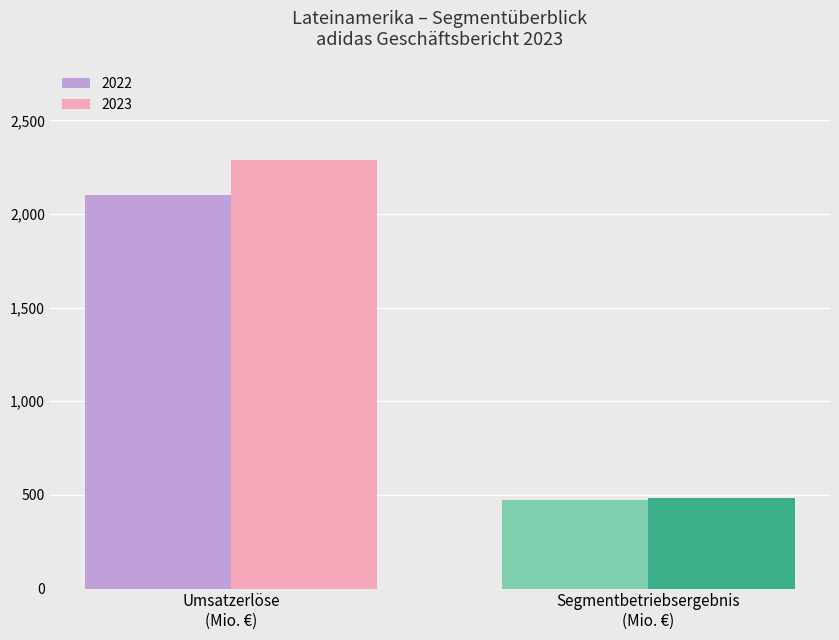

Which series has the widest spread of values?

2023